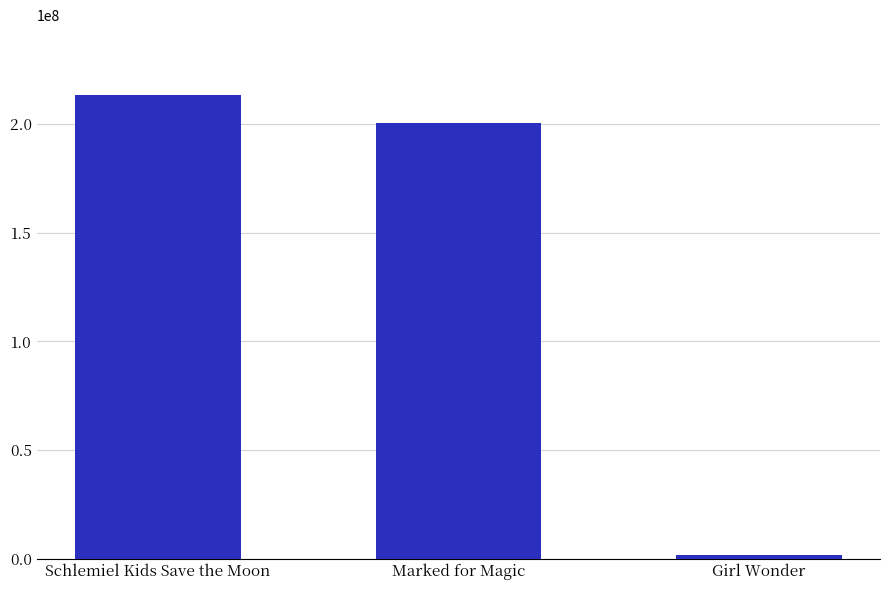

What position from the right is Marked for Magic?

2